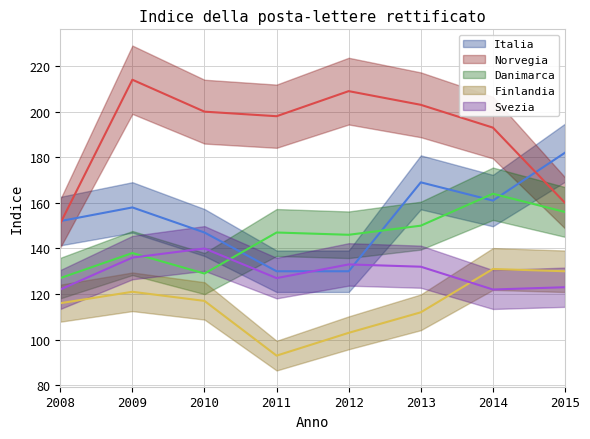

What is the difference between the maximum and minimum values in the Italia series?

52